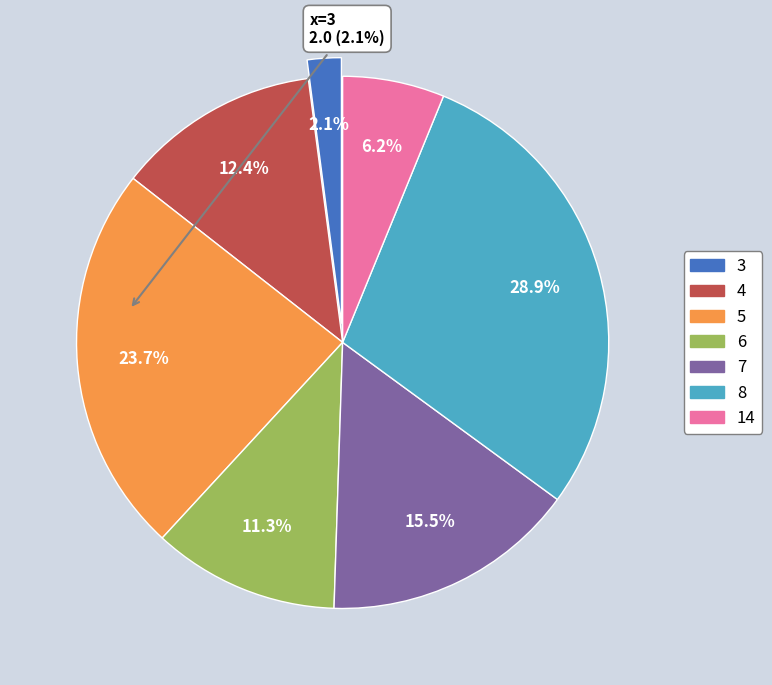

Count the number of slices in the pie.

7